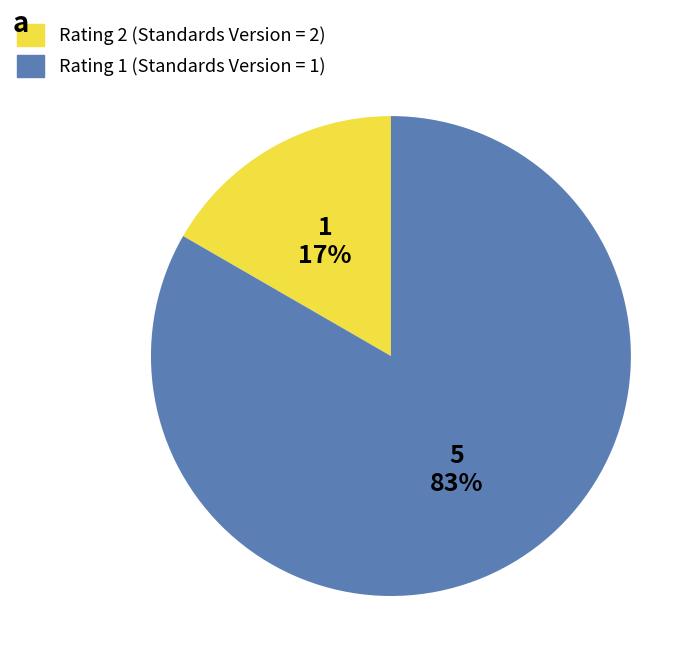

How many slices are in this pie chart?

2